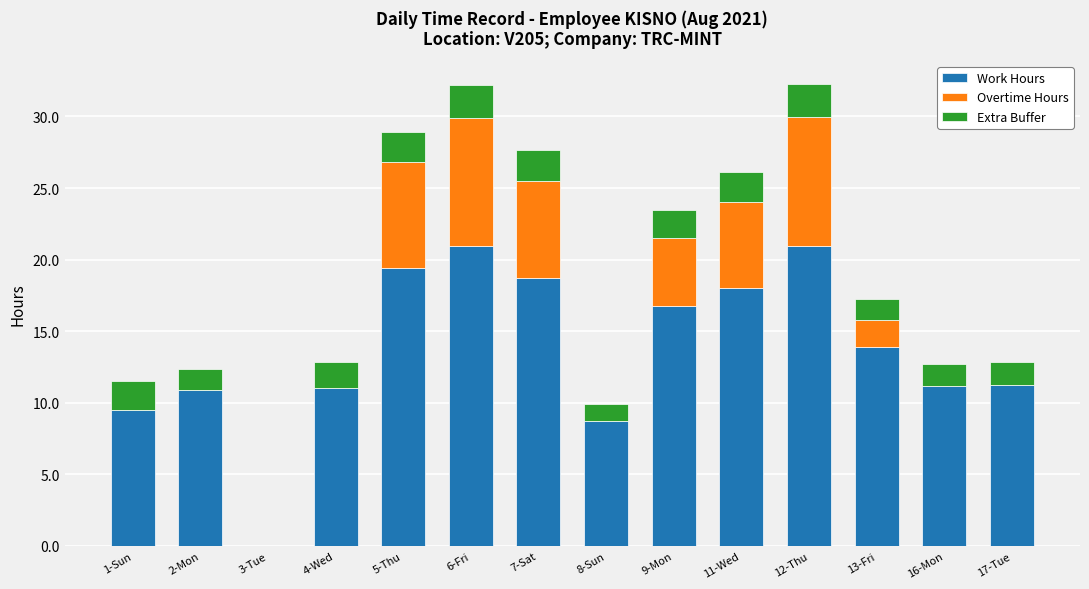

What is the total value across all series at 11-Wed?

26.1